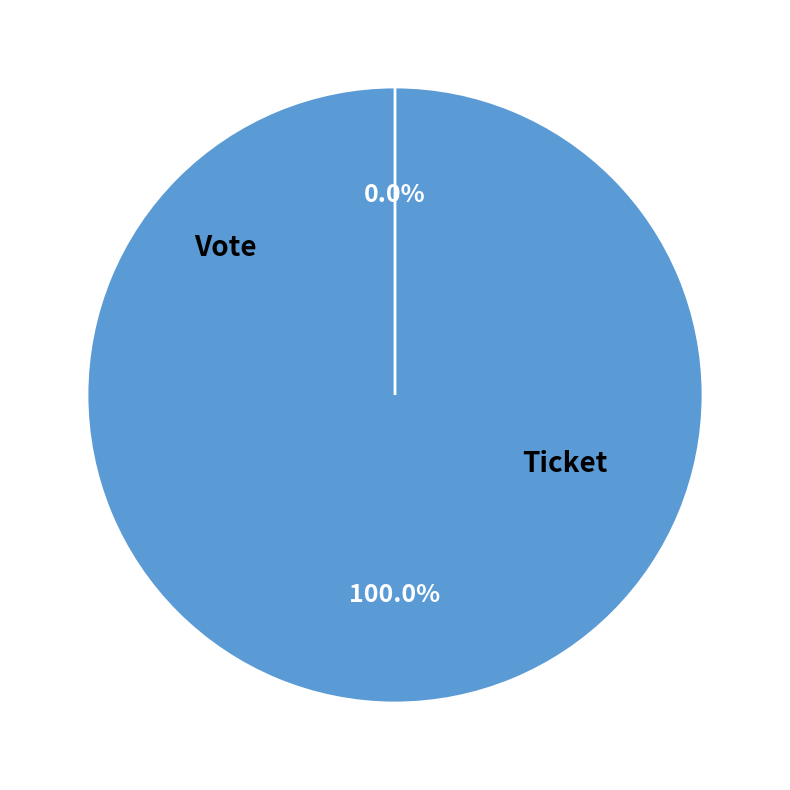

How many segments does this pie chart have?

2